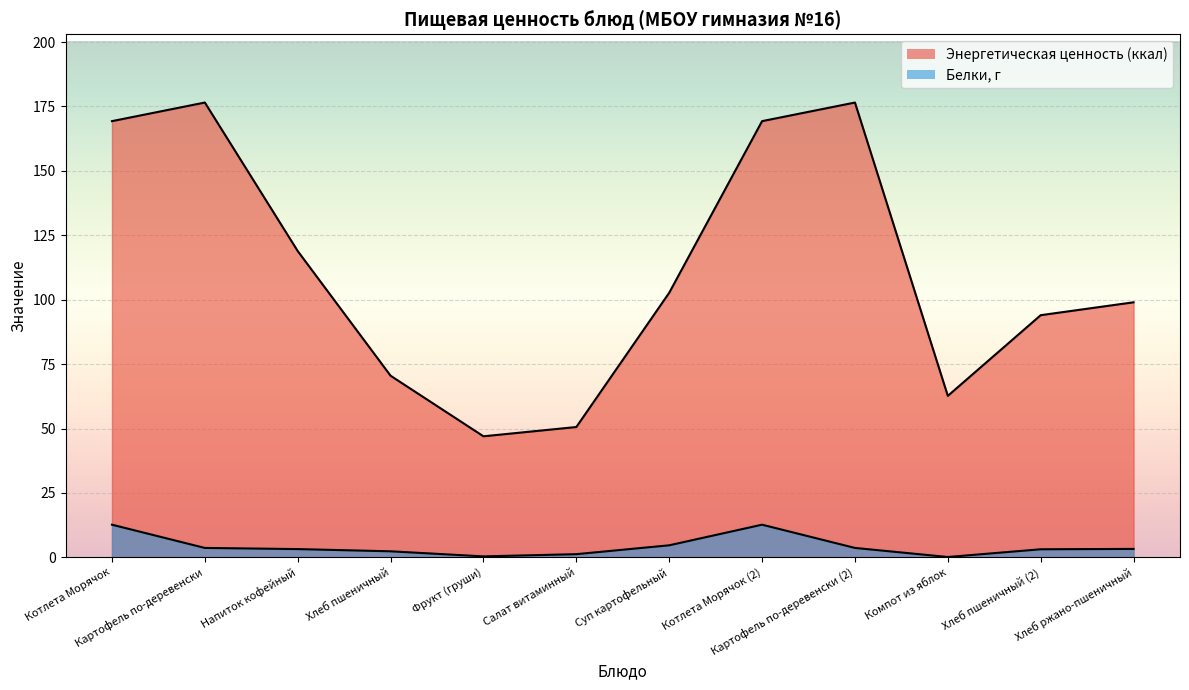

Which has a higher value, Картофель по-деревенски (2) or Фрукт (груши)?

Картофель по-деревенски (2)